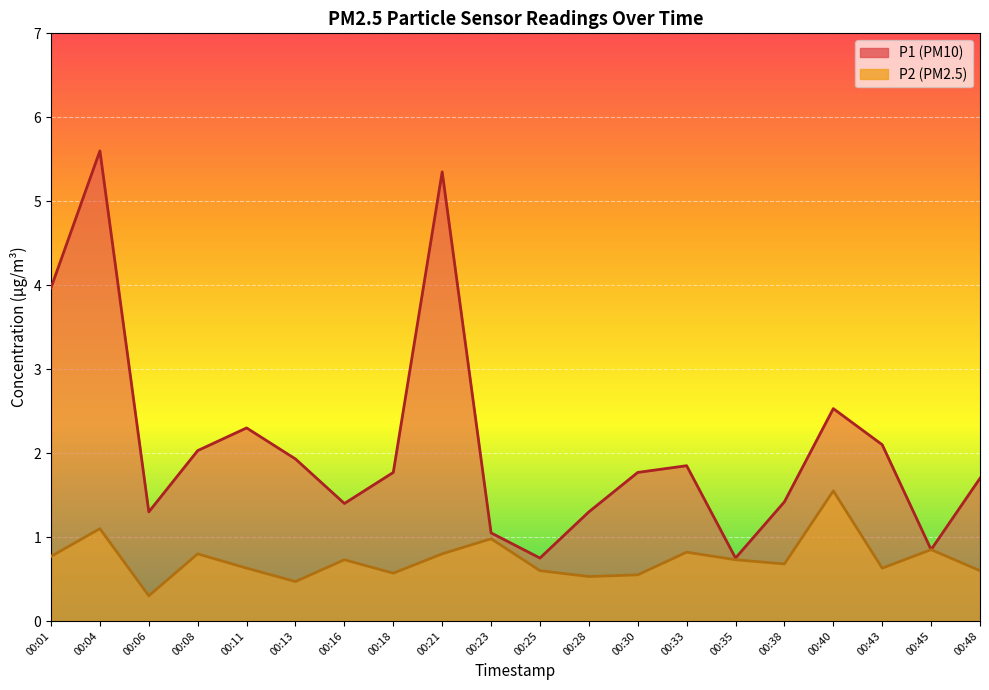

Which series has the largest total across all categories?

P1